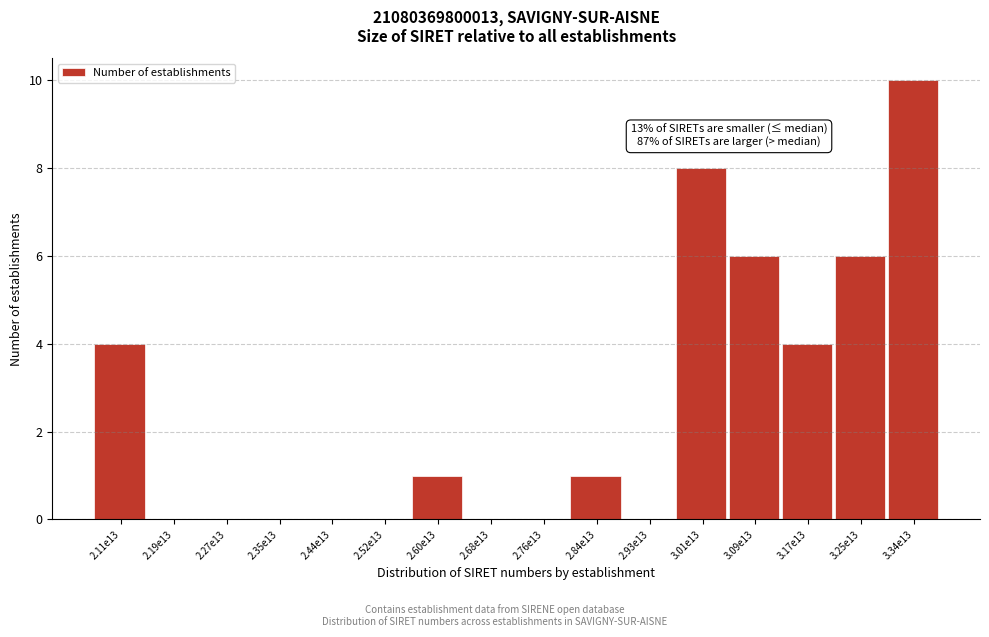

Reading left to right, extract all data points from this chart.

2.11e13=4	2.19e13=0	2.27e13=0	2.35e13=0	2.44e13=0	2.52e13=0	2.60e13=1	2.68e13=0	2.76e13=0	2.84e13=1	2.93e13=0	3.01e13=8	3.09e13=6	3.17e13=4	3.25e13=6	3.34e13=10